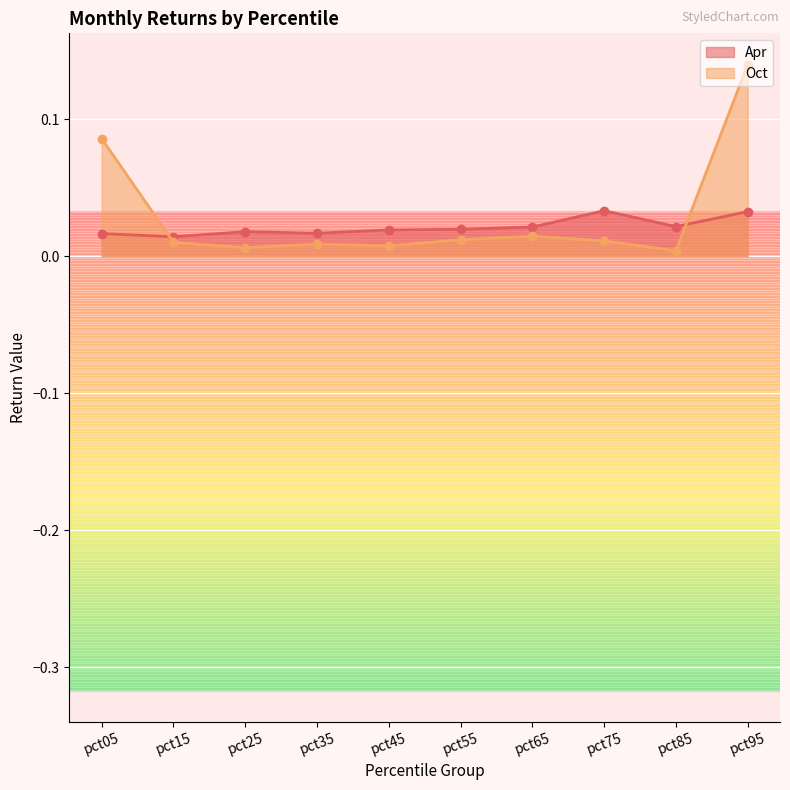

Where do Oct and Apr first cross each other?

pct05 and pct15